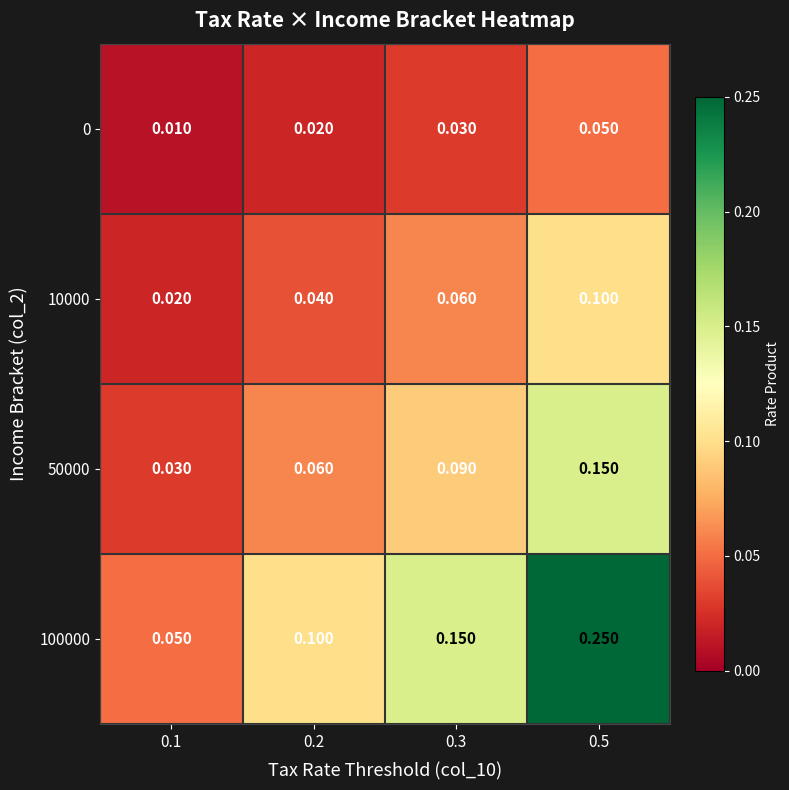

Is the value of 50000 at 0.3 greater than the value of 0 at 0.5?

Yes